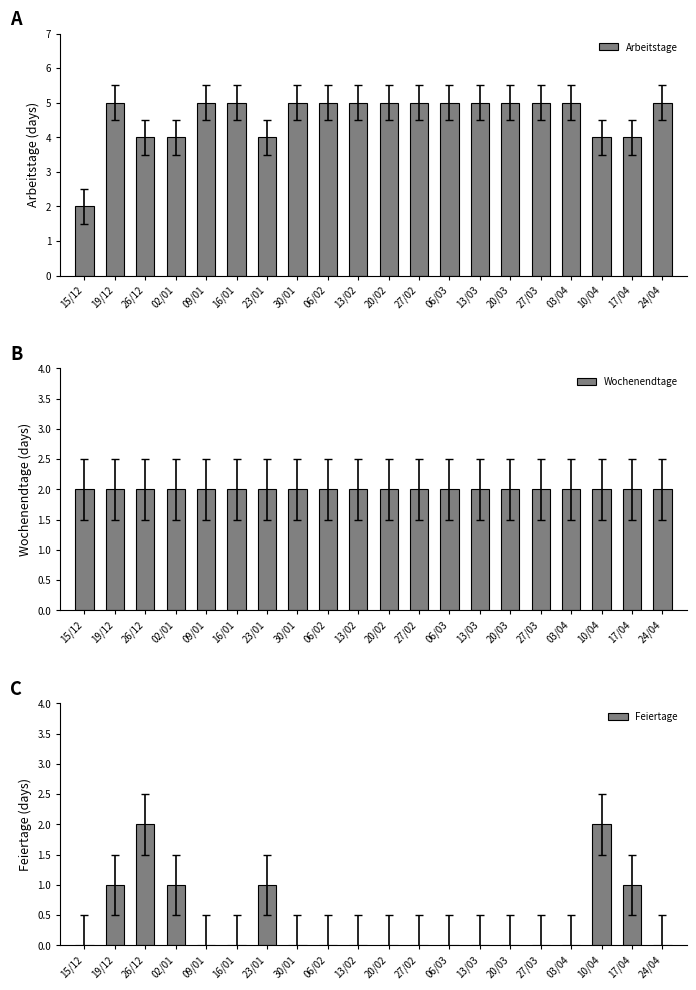

What is the total value across all series at 20/03?

7